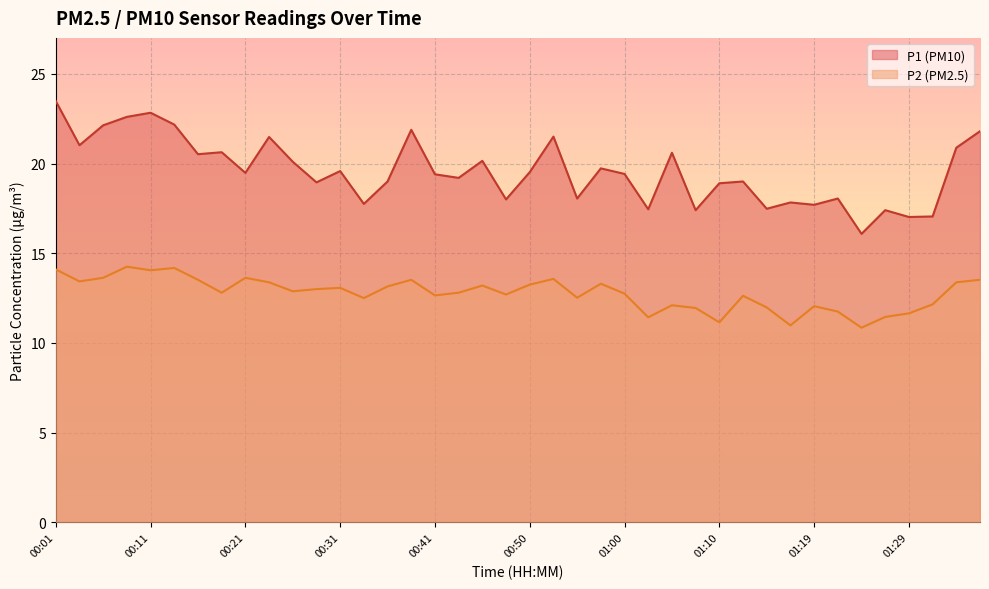

Where does the P2 line series first go above 12?

00:01